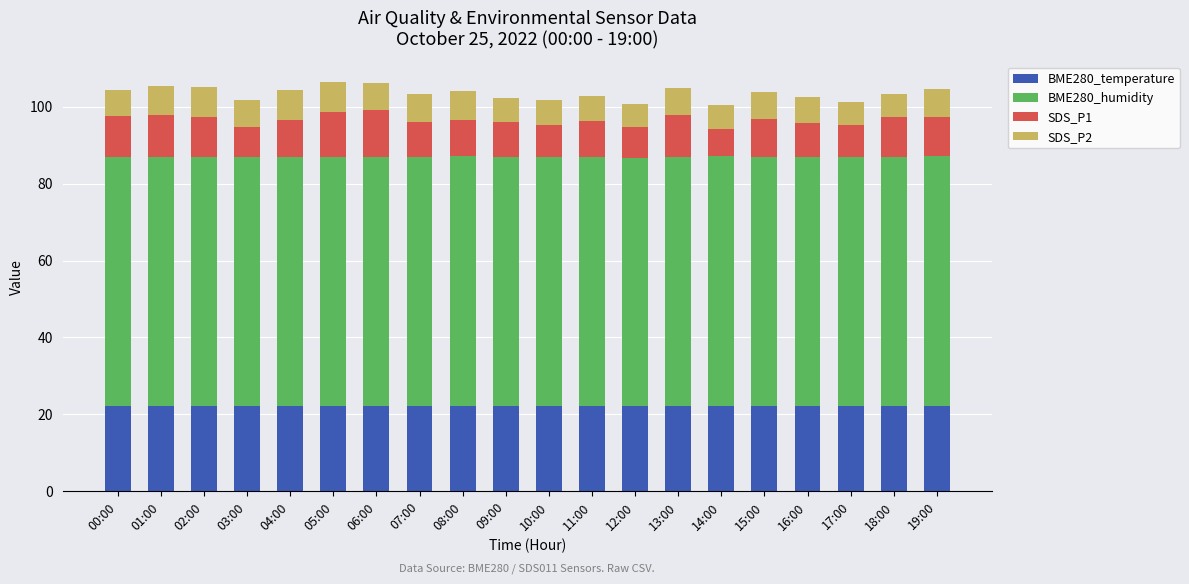

The BME280_temperature series shows 35.6 at 09:00. True or false?

False